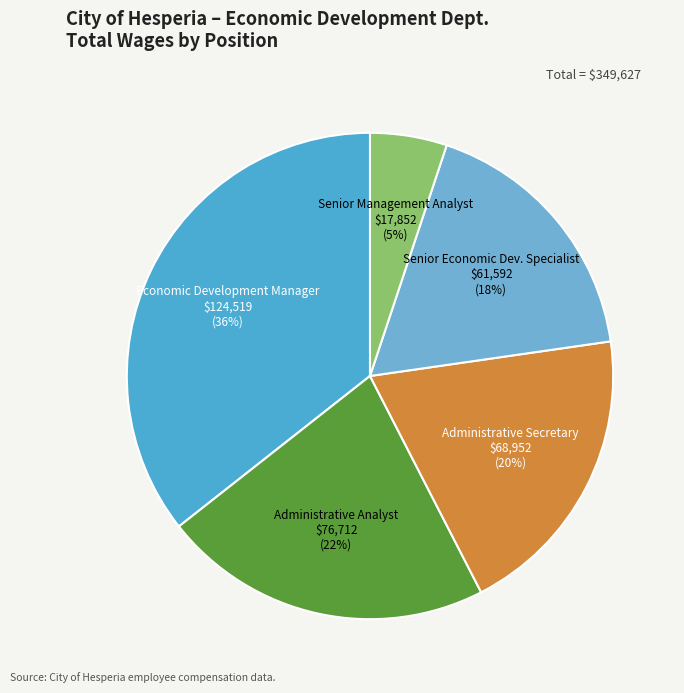

Between Senior Management Analyst and Senior Economic Dev. Specialist, which is larger?

Senior Economic Dev. Specialist